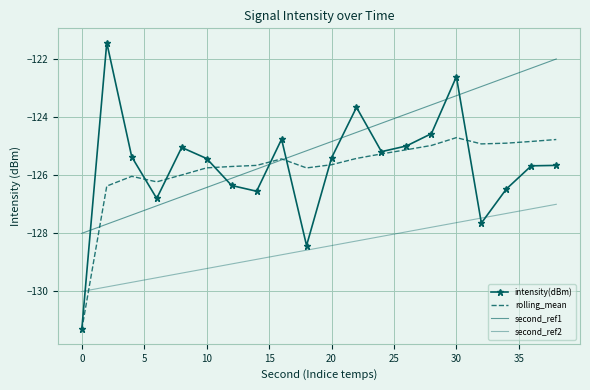

How many categories are shown in the chart?

20